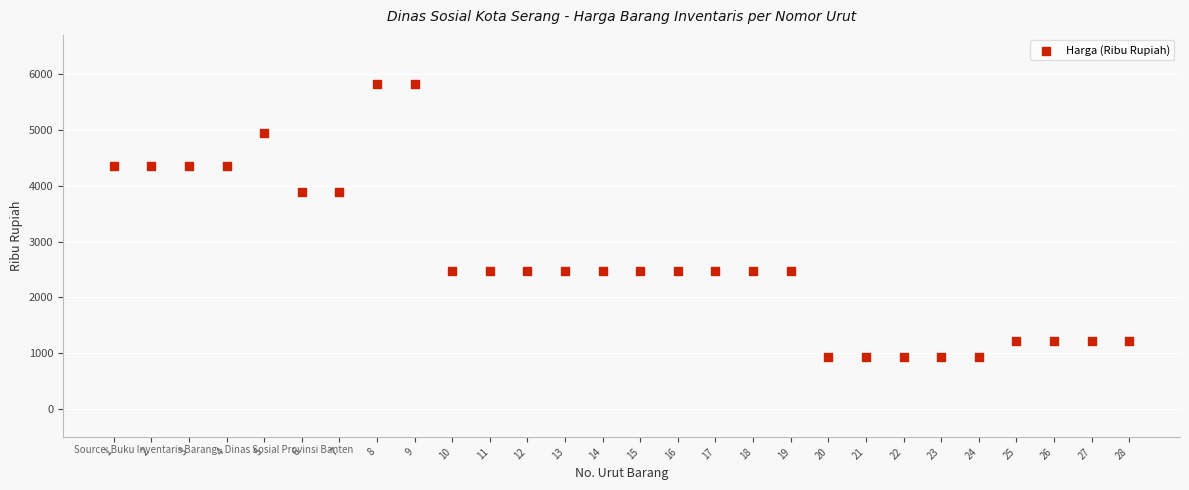

What is the range of Y values (max minus min)?

4905